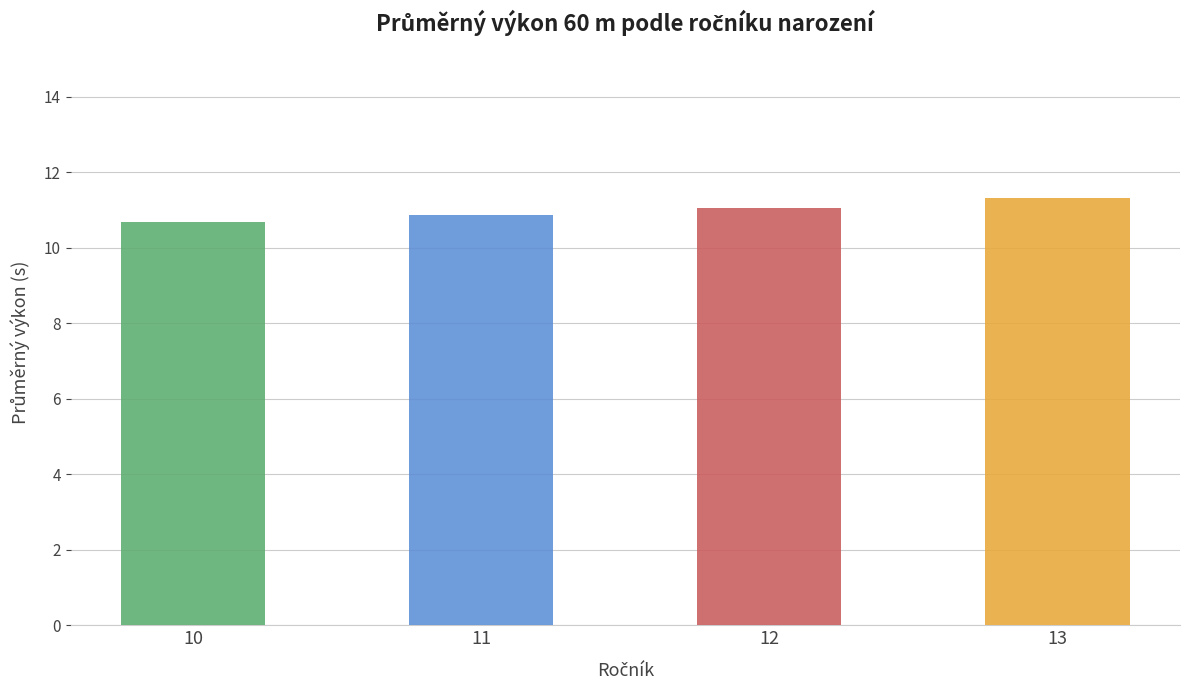

What is the smallest value displayed?

10.7